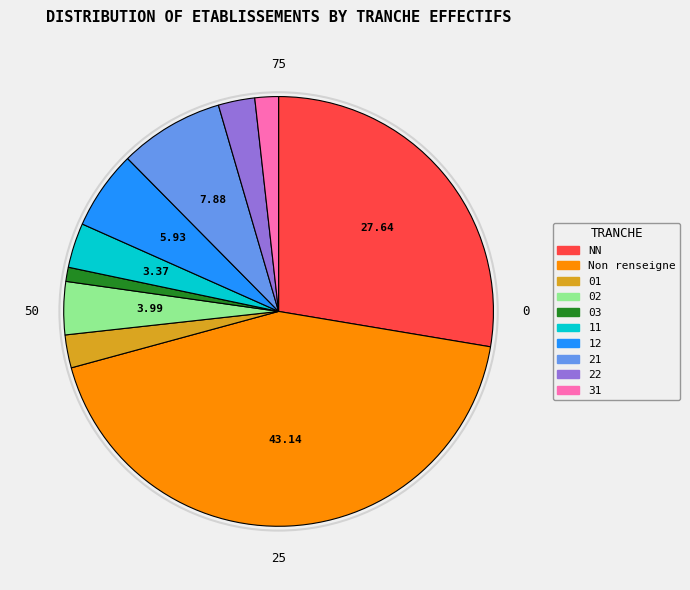

Is there a majority slice in this chart?

No